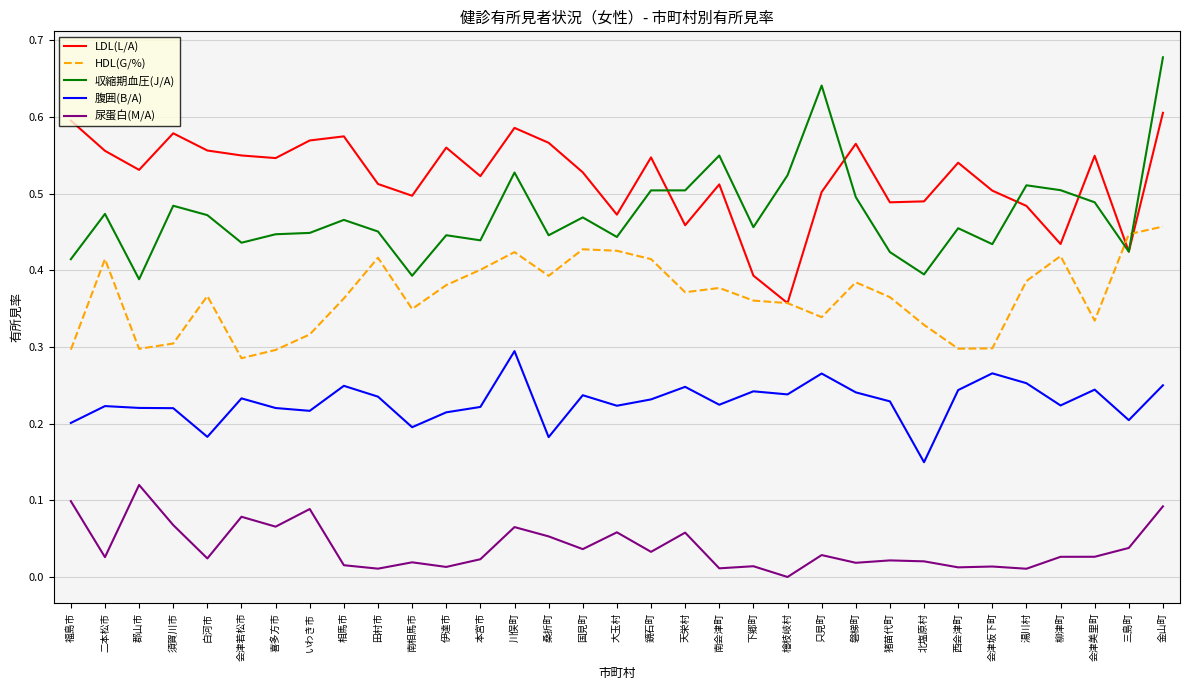

Does the chart display data point markers on the line(s)?

No